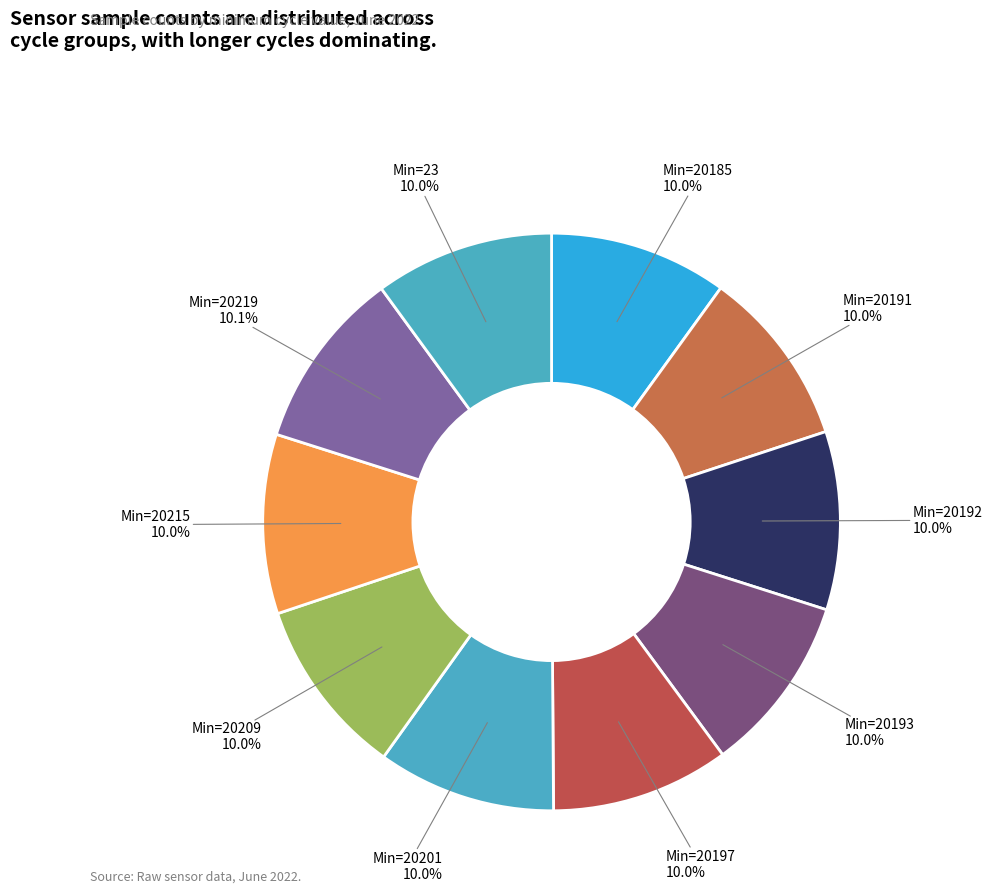

Is there a majority slice in this chart?

No